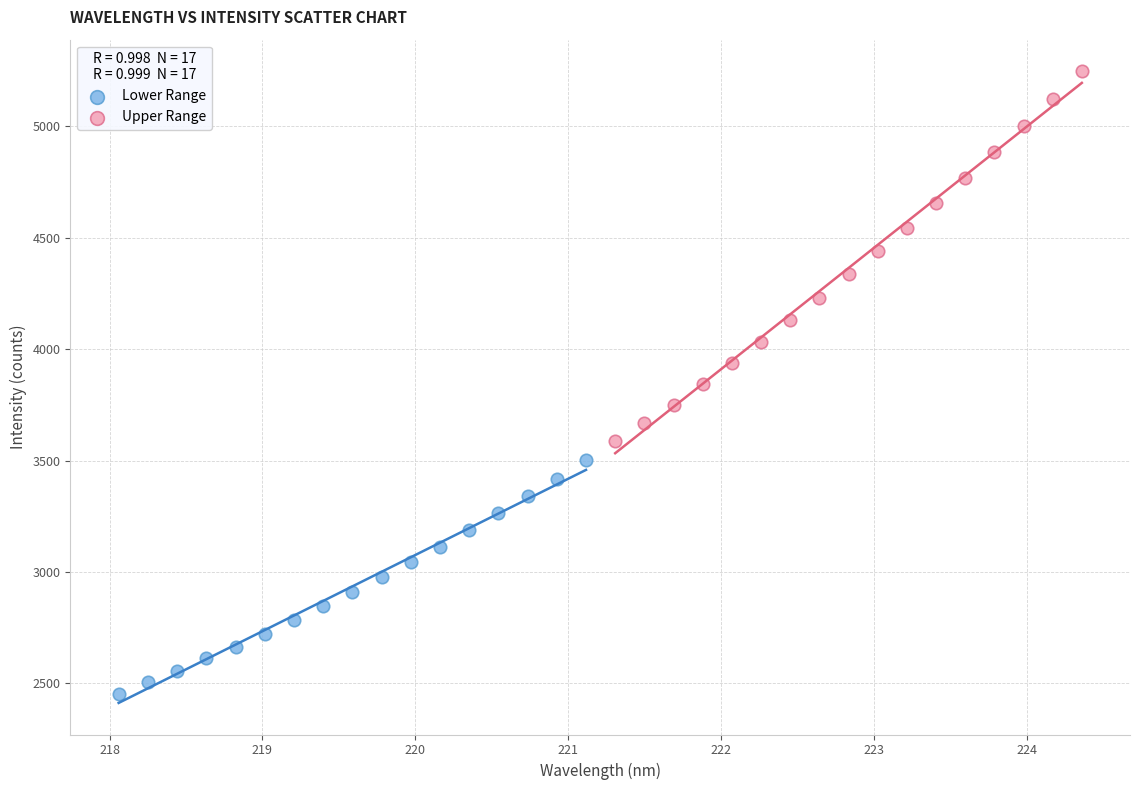

Which series reaches the maximum Y coordinate?

Upper Range